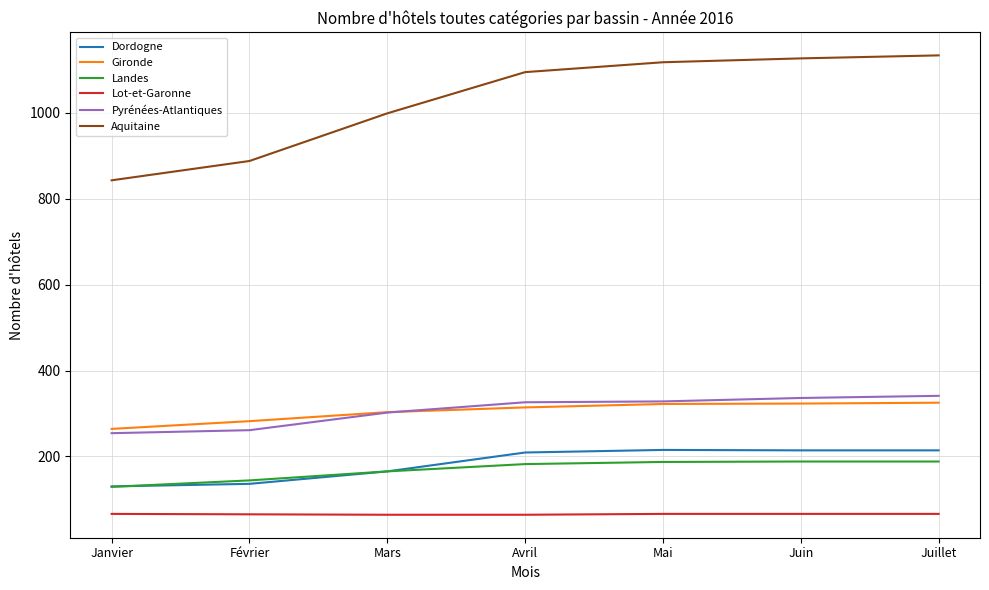

What is the approximate value of Gironde at Juin?

323